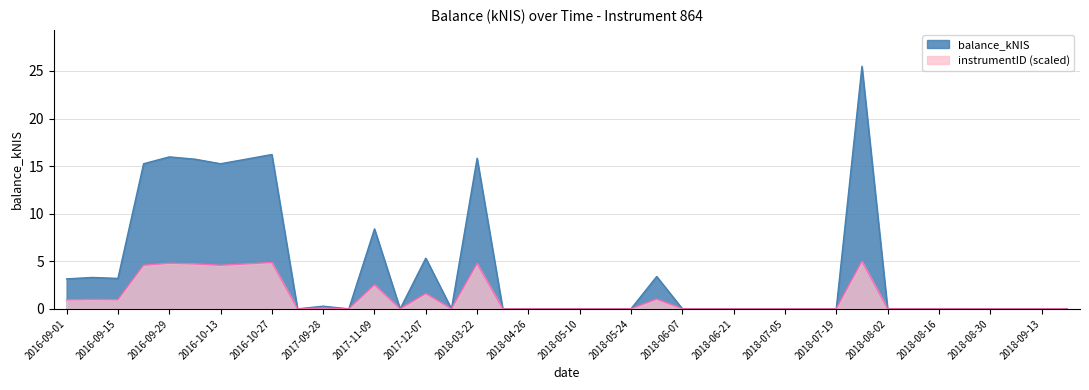

Rank the categories by value from lowest to highest.

2016-11-03, 2017-10-03, 2017-11-16, 2017-12-14, 2018-03-29, 2018-05-03, 2018-05-10, 2018-05-17, 2018-05-24, 2018-06-07, 2018-06-14, 2018-06-21, 2018-06-28, 2018-07-05, 2018-07-12, 2018-08-30, 2018-09-06, 2018-09-13, 2018-09-20, 2018-04-26, 2018-07-19, 2018-08-02, 2018-08-09, 2018-08-16, 2018-08-23, 2017-09-28, 2016-09-01, 2016-09-15, 2016-09-08, 2018-05-31, 2017-12-07, 2017-11-09, 2016-09-22, 2016-10-13, 2016-10-06, 2016-10-20, 2018-03-22, 2016-09-29, 2016-10-27, 2018-07-26